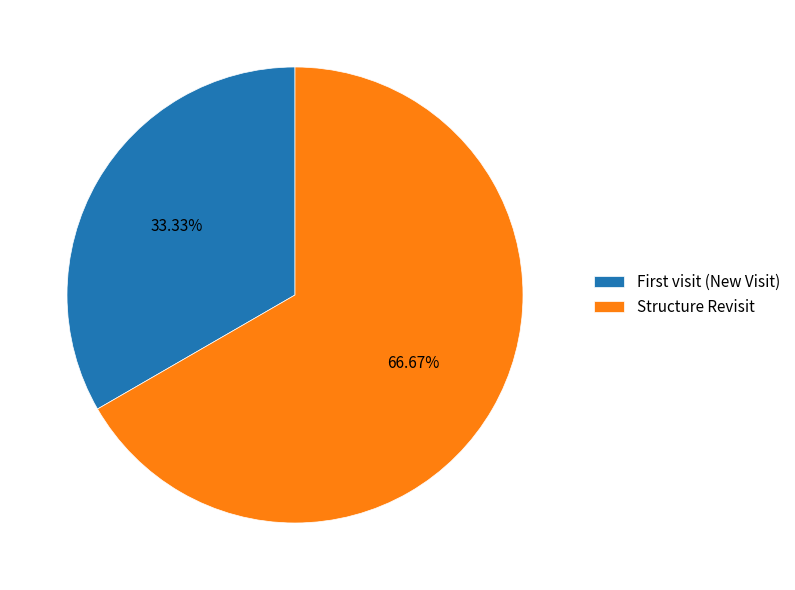

Count the number of slices in the pie.

2